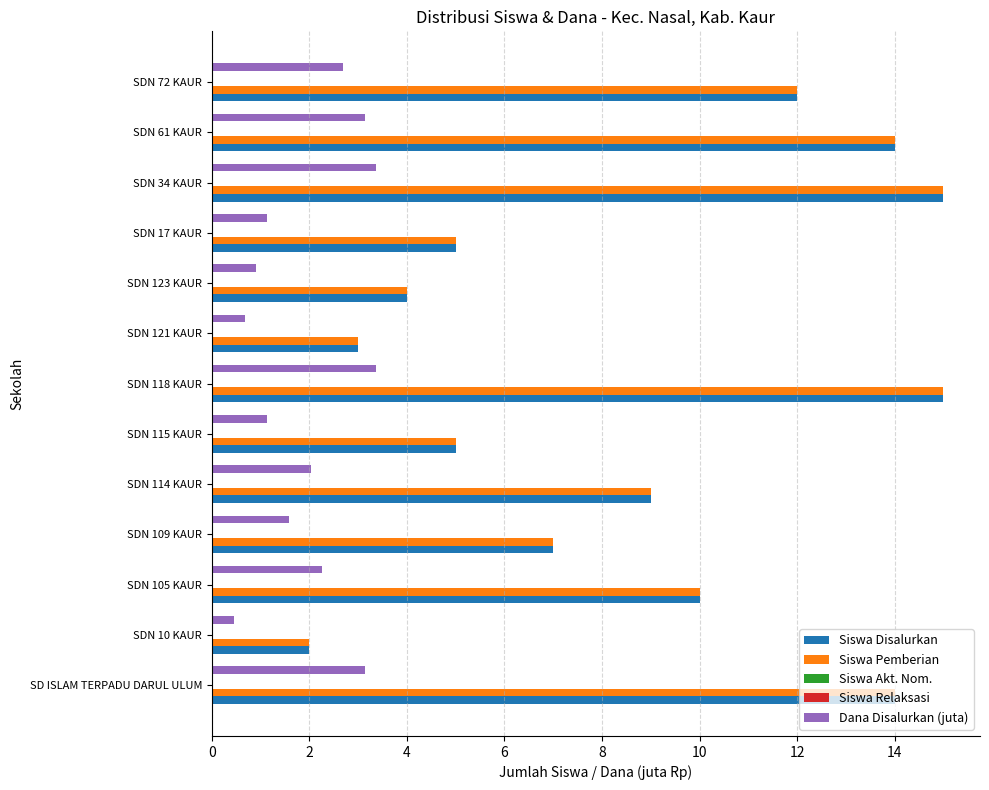

What is the difference between the maximum and second lowest values in the Dana Disalurkan (juta) series?

2.7